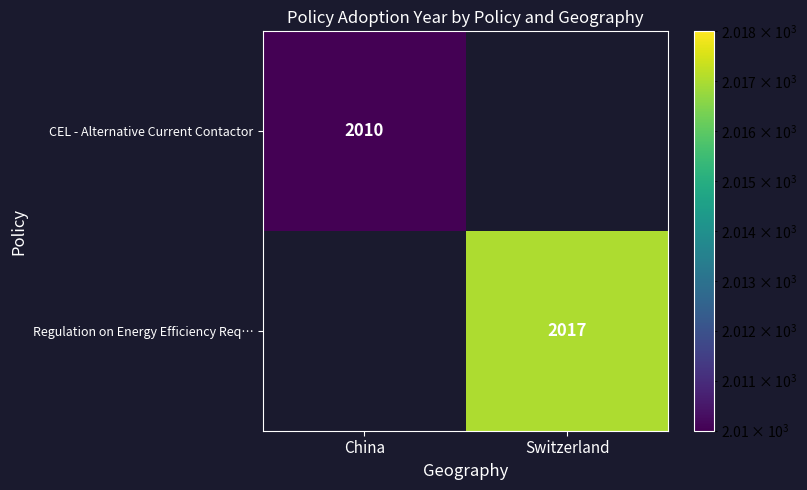

The CEL - Alternative Current Contactor series shows 2010 at China. True or false?

True